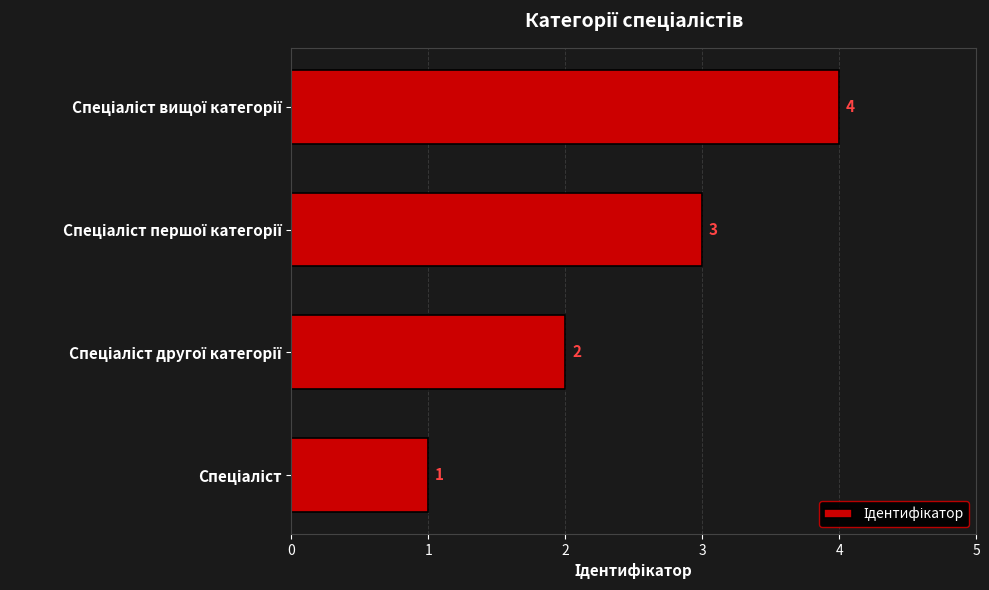

What is the maximum value shown in the chart?

4